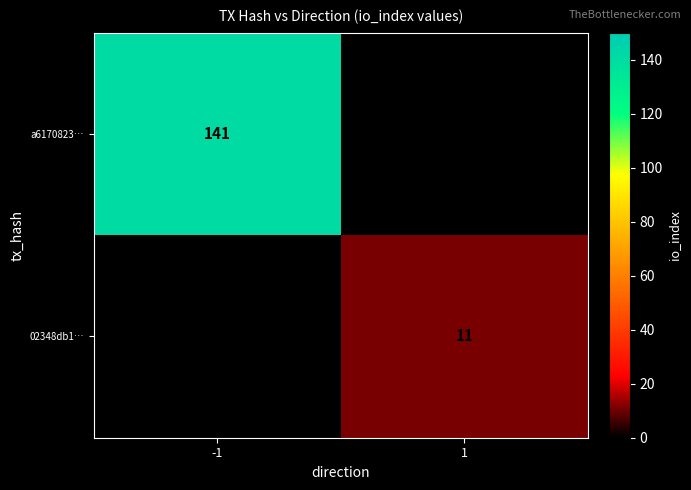

Is the value of 02348db1… at 1 greater than the value of a6170823… at -1?

No